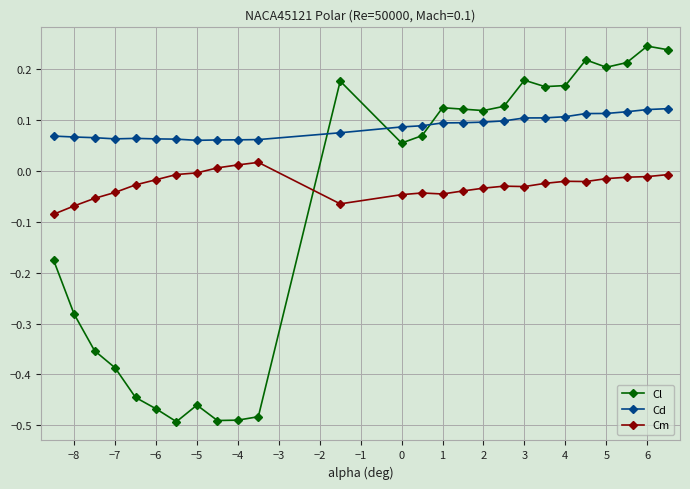

At how many categories does at least one series exceed 0?

26